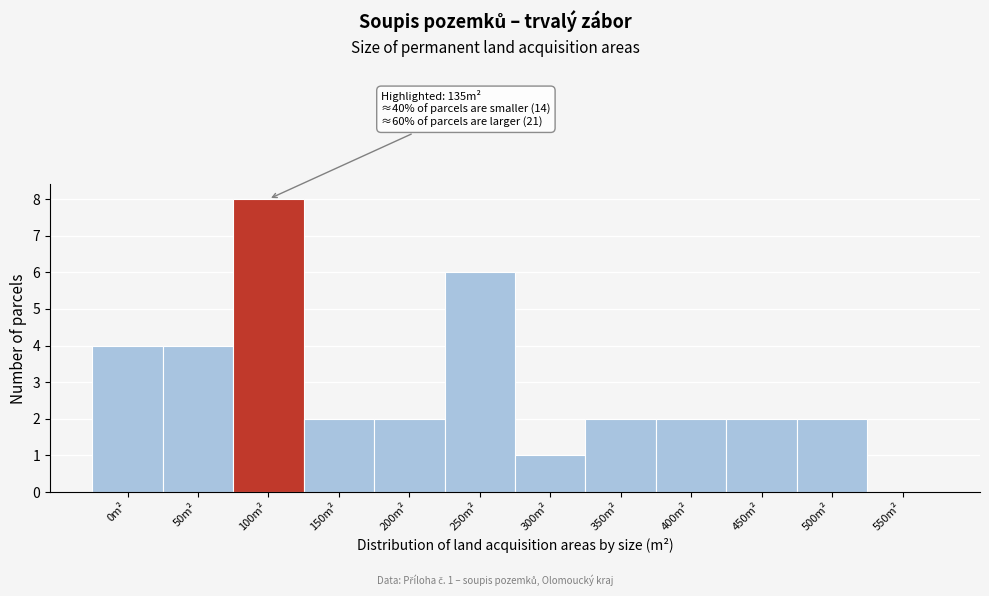

Reading left to right, extract all data points from this chart.

0m²=4	50m²=4	100m²=8	150m²=2	200m²=2	250m²=6	300m²=1	350m²=2	400m²=2	450m²=2	500m²=2	550m²=0